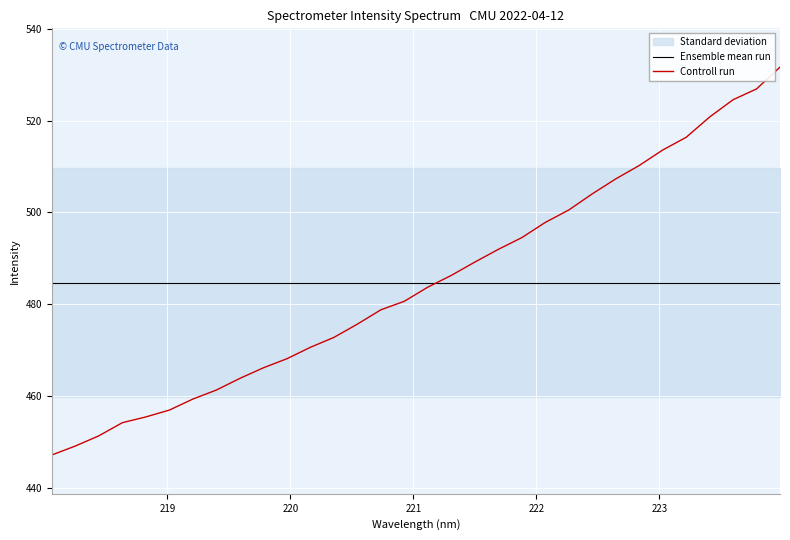

Where is the data nearest to the value 489?

221.4993